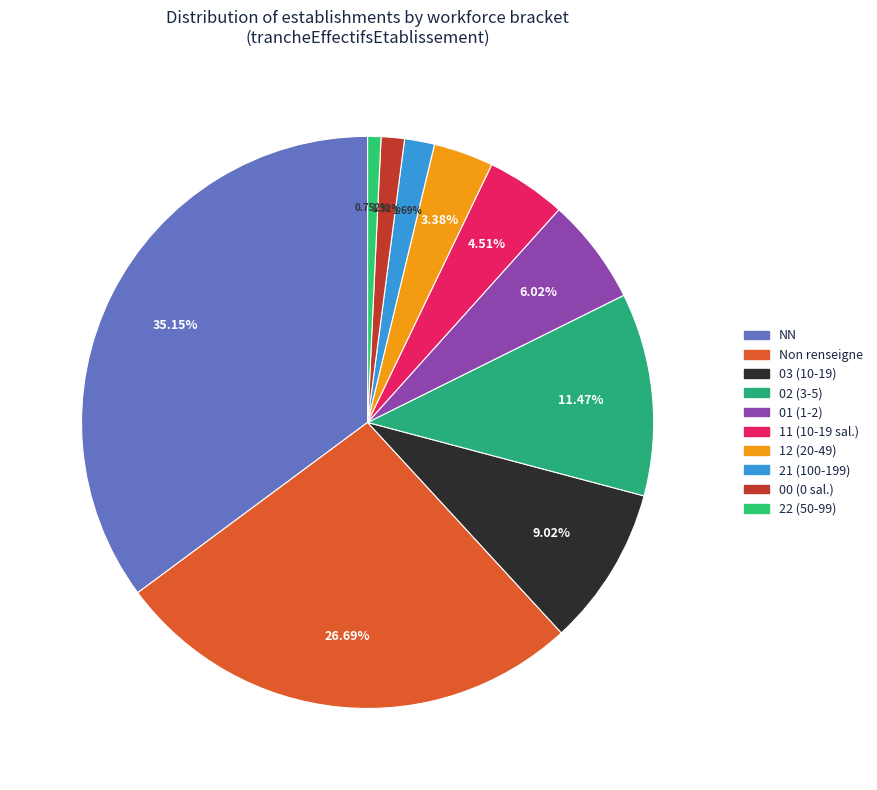

How many segments does this pie chart have?

10